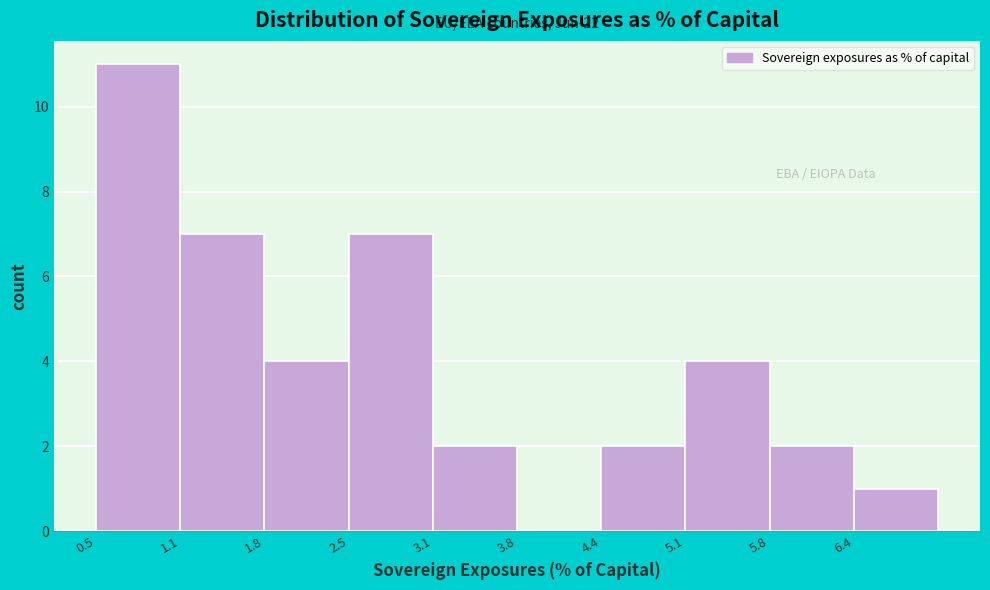

Which range on the x-axis has the tallest bar?

0.5 to 1.1